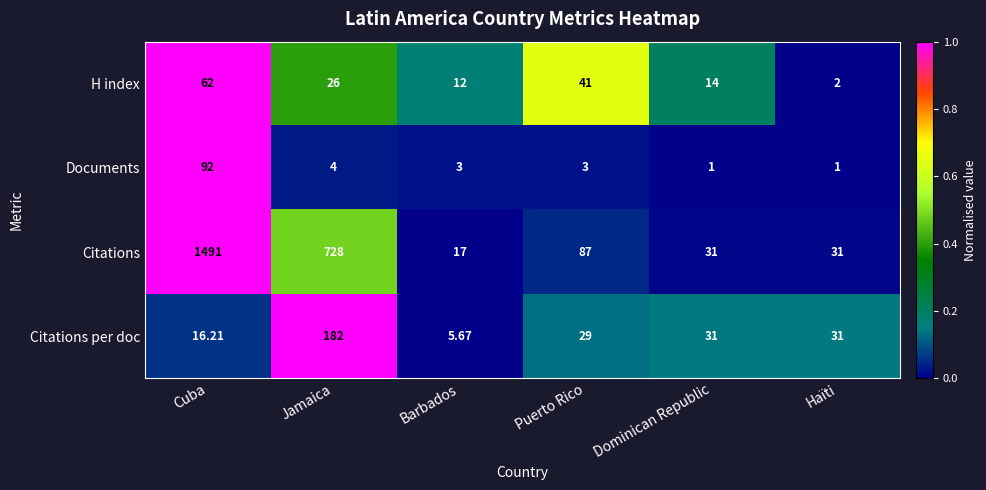

Which series has the largest total across all categories?

Citations